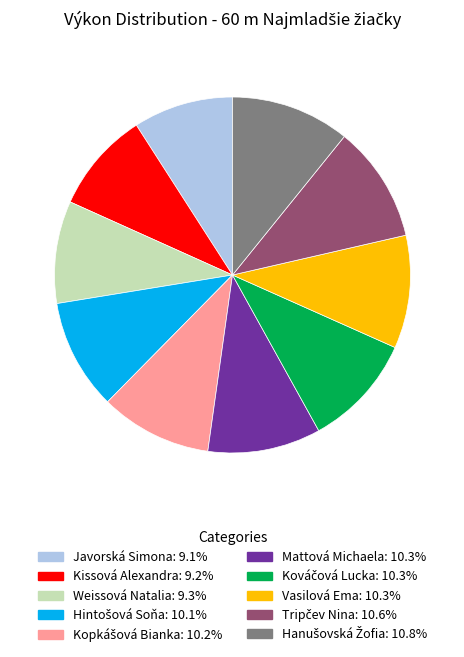

What is the ratio of the value at Vasilová Ema to the value at Kissová Alexandra?

1.1